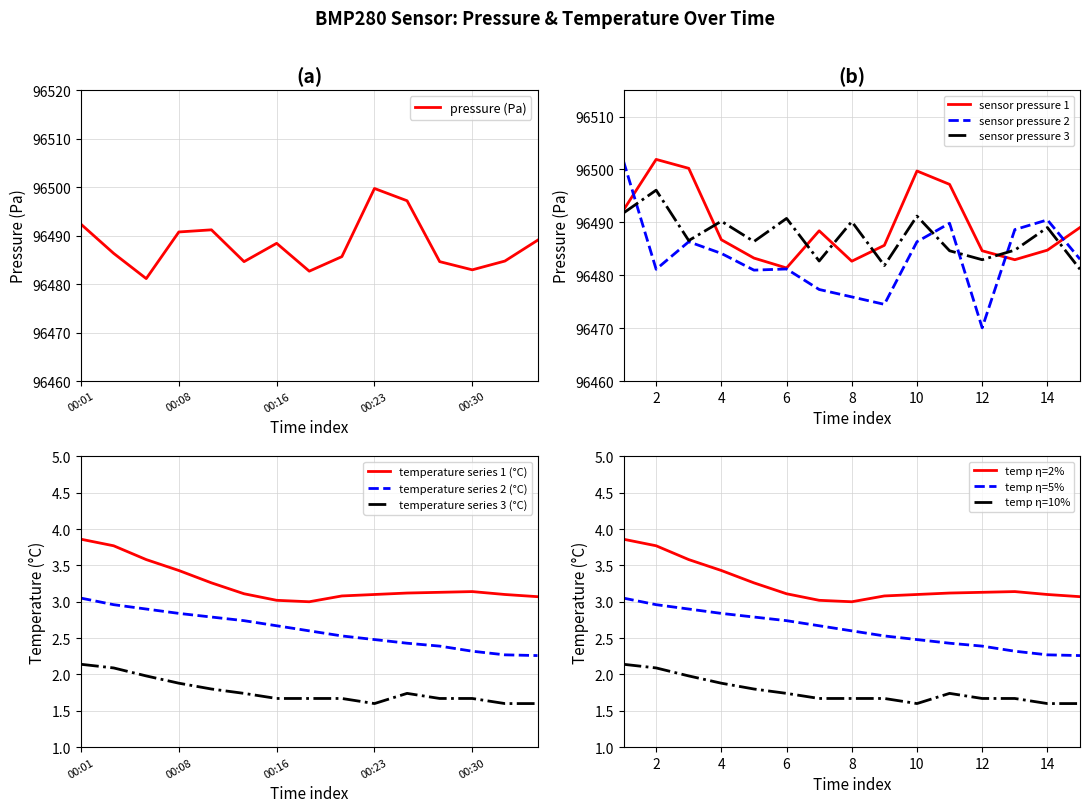

What is the maximum value for sensor pressure 3?

96496.1